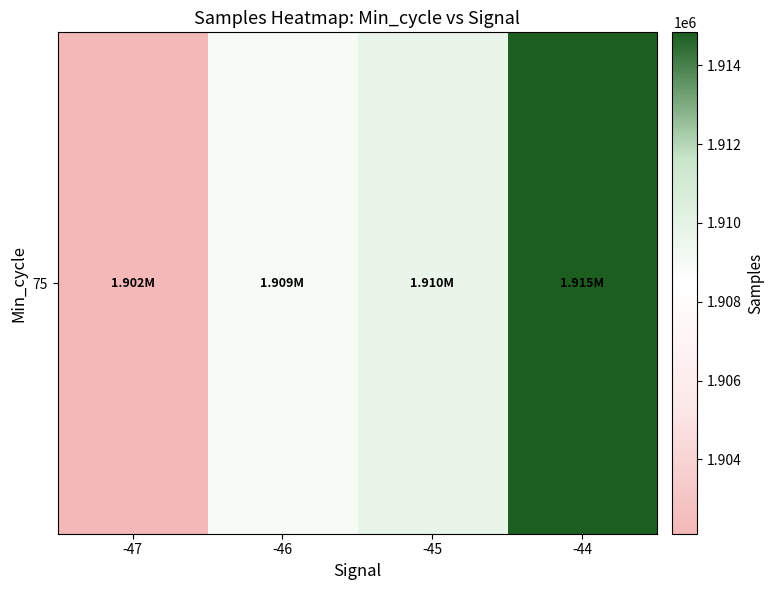

Between -44 and -47, which is larger?

-44